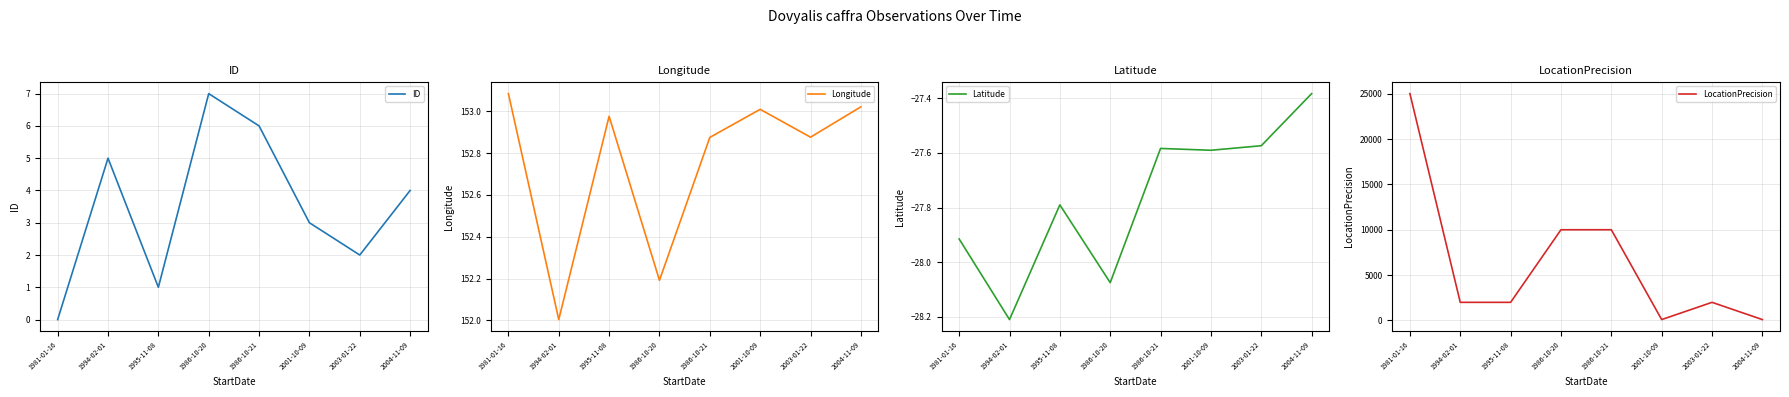

Which series changed the most between 1995-11-08 and 2003-01-22?

ID